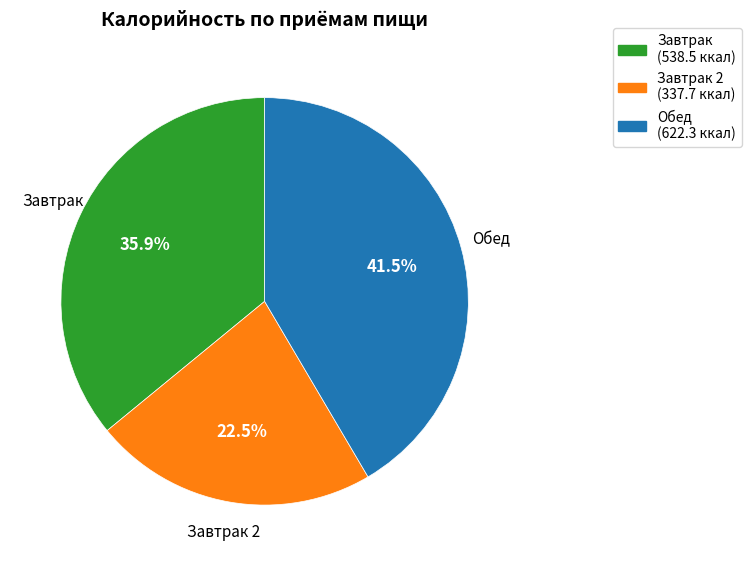

How many segments does this pie chart have?

3